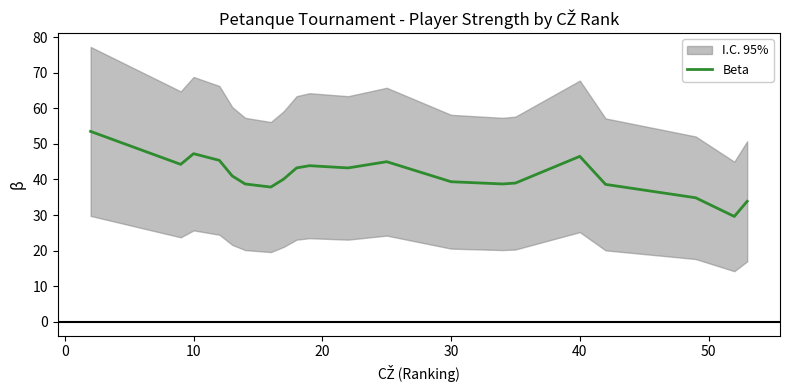

What is the minimum value shown in the chart?

29.6